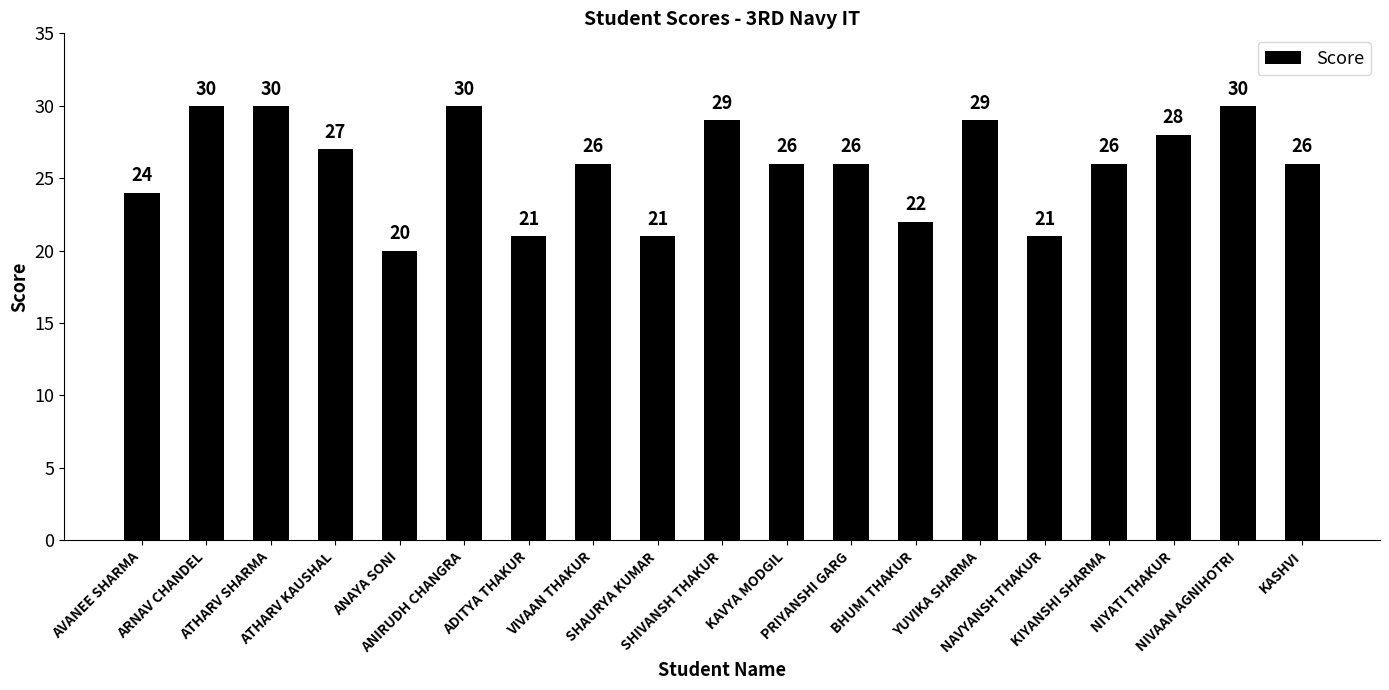

At which label is the value closest to 25?

AVANEE SHARMA